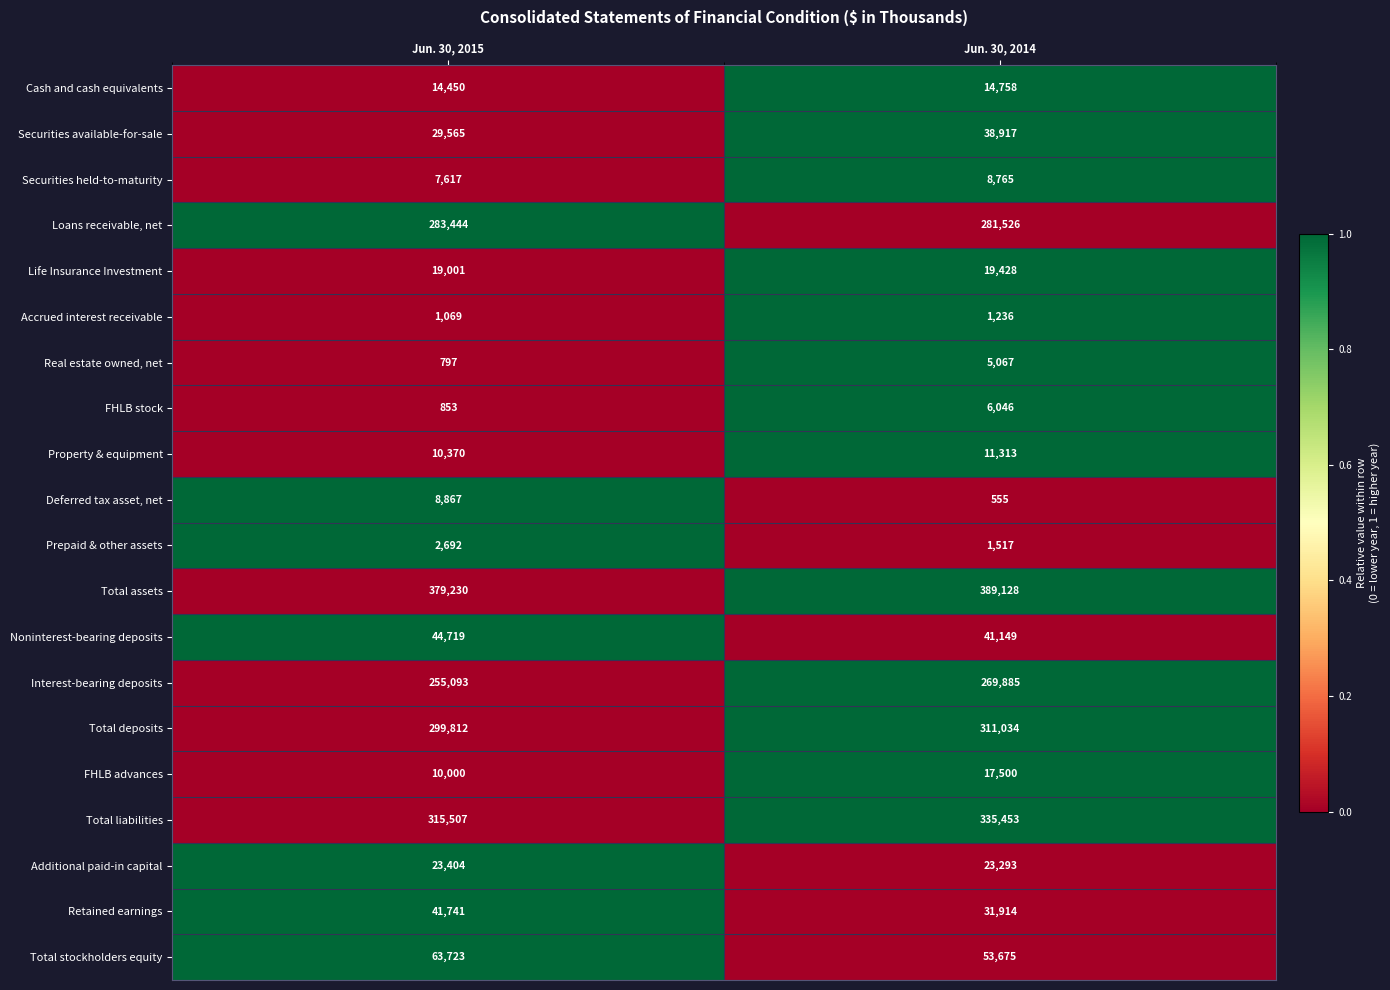

Which series has the largest total across all categories?

Total assets